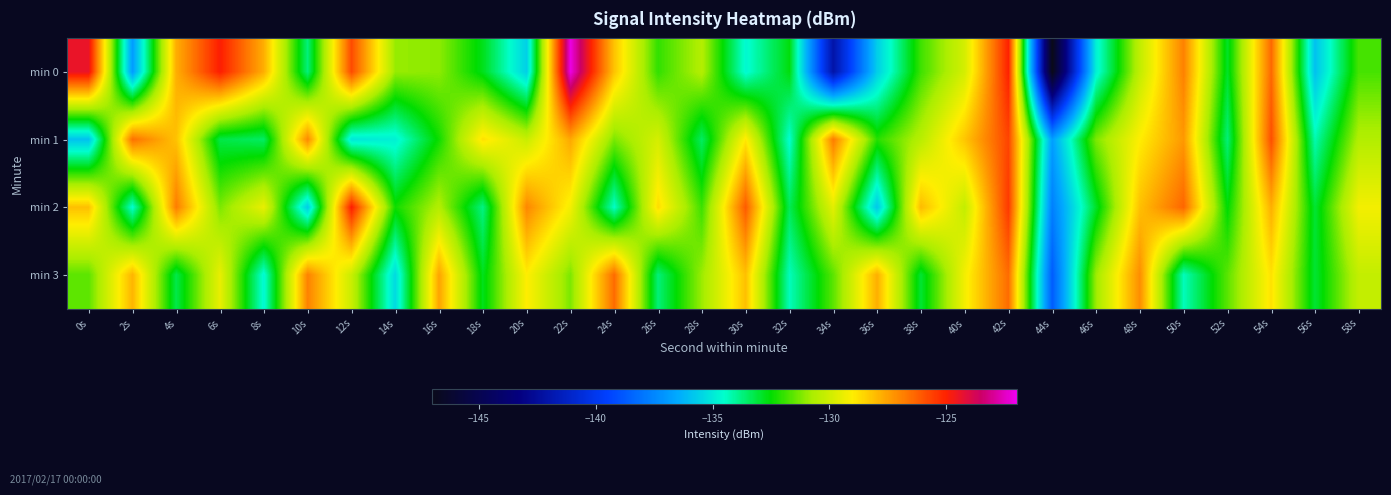

What is the total value across all series at 20s?

-521.7